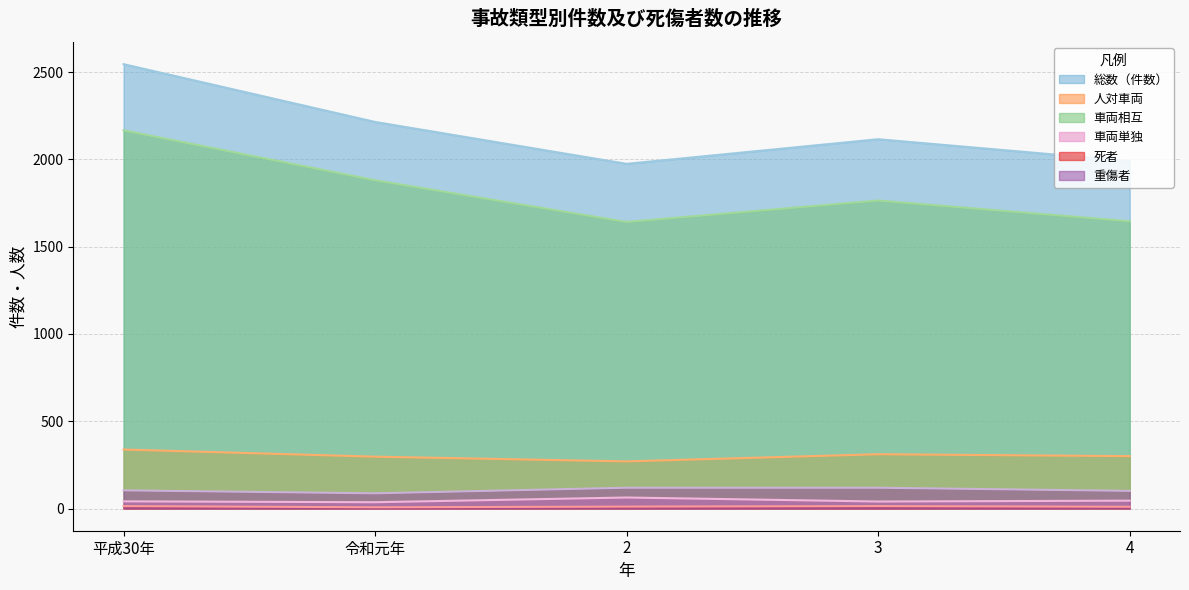

Which has a higher value, 3 or 平成30年?

平成30年